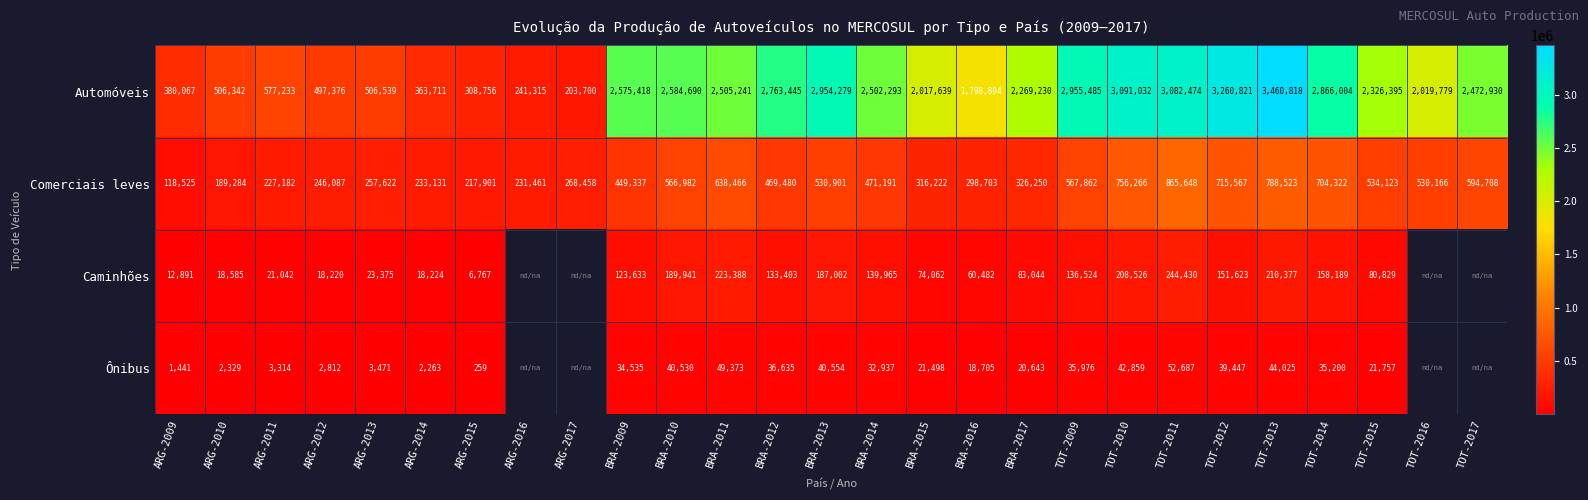

Which category has the highest value in the Automóveis series?

TOT-2013